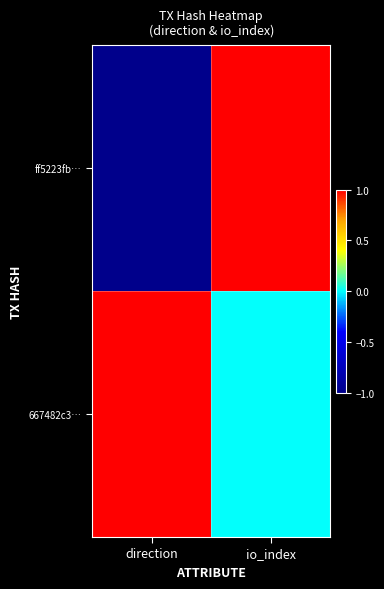

Reading left to right, list all the values displayed in this chart.

ff5223fb…: direction=-1	io_index=1
667482c3…: direction=1	io_index=0